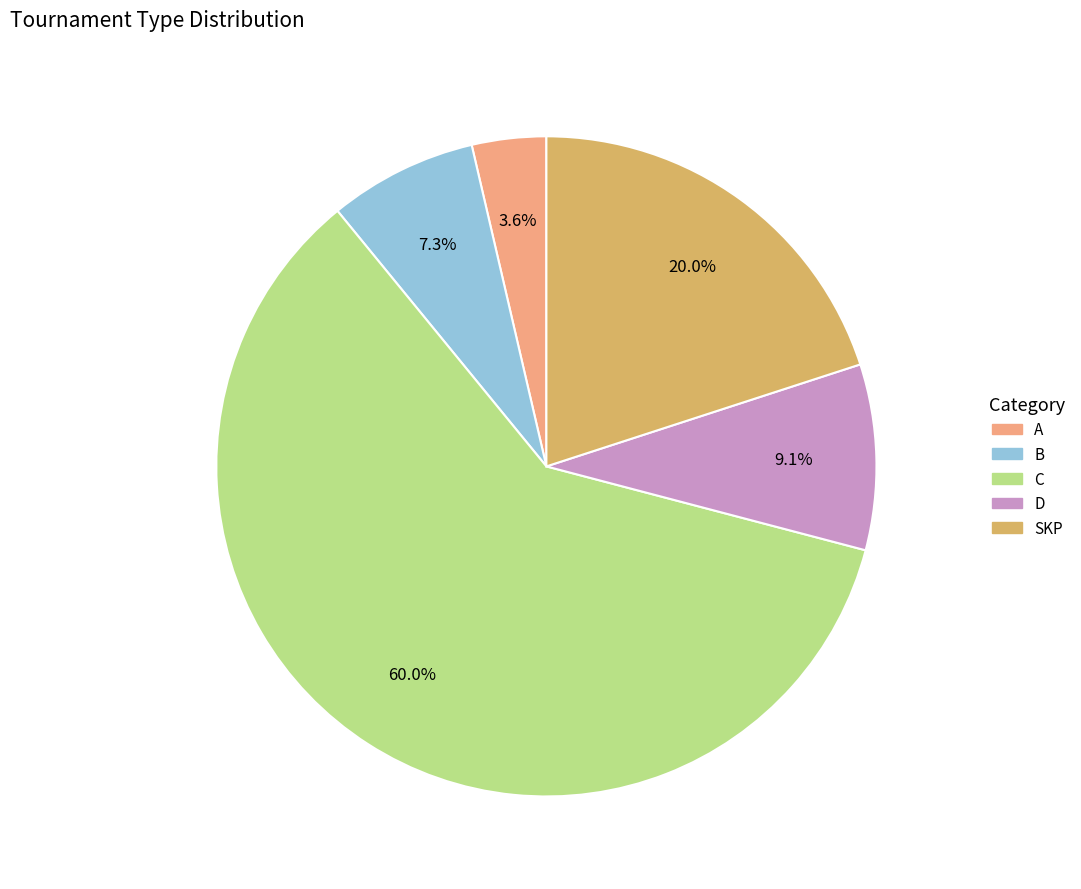

To the nearest percent, what is the average slice percentage?

20%